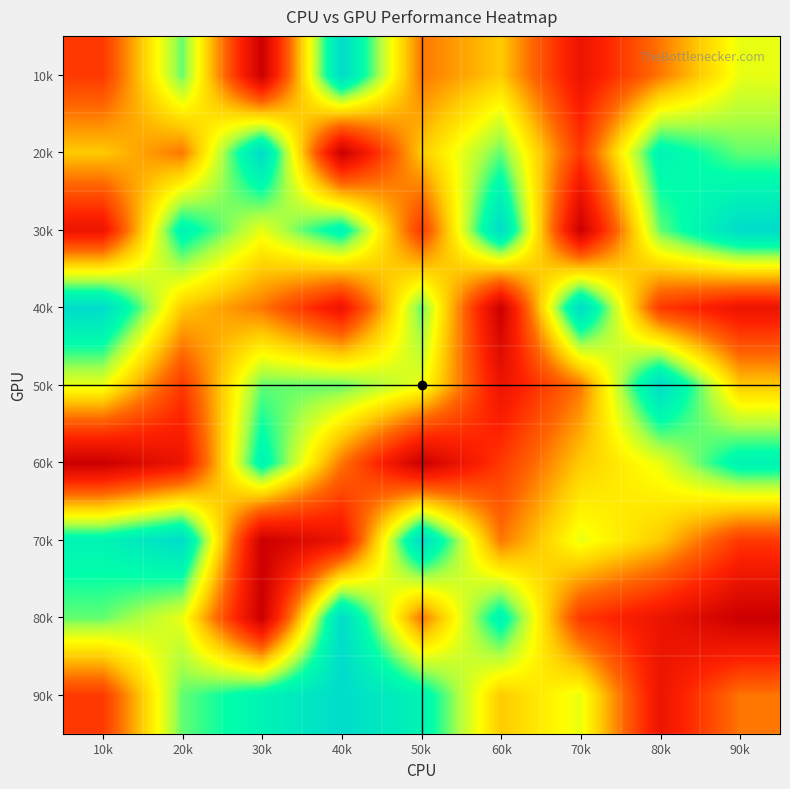

At how many categories does at least one series exceed 4?

9